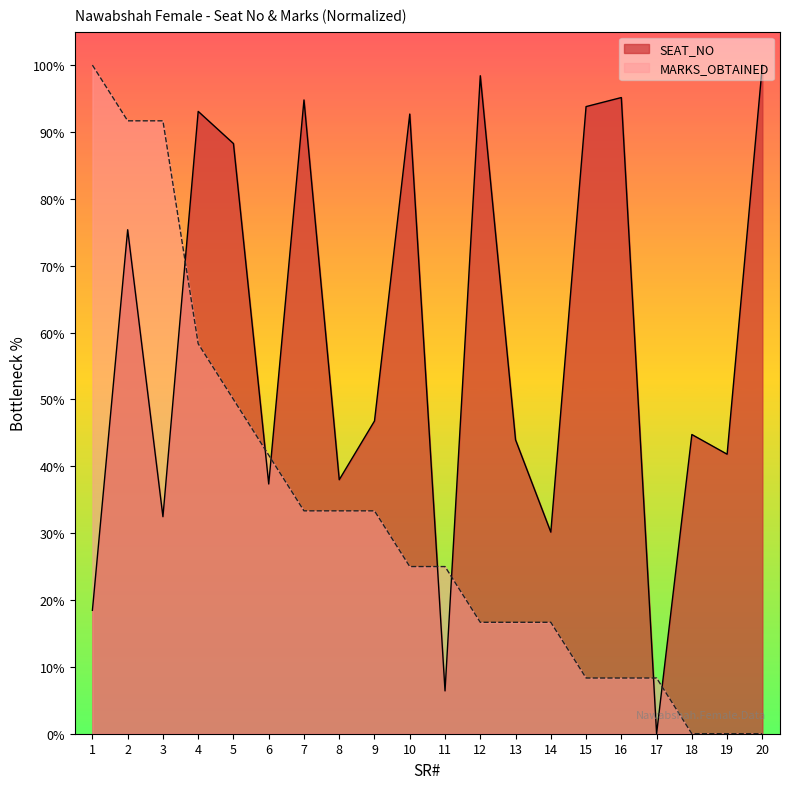

What is the total value across all series at 15?

102.1